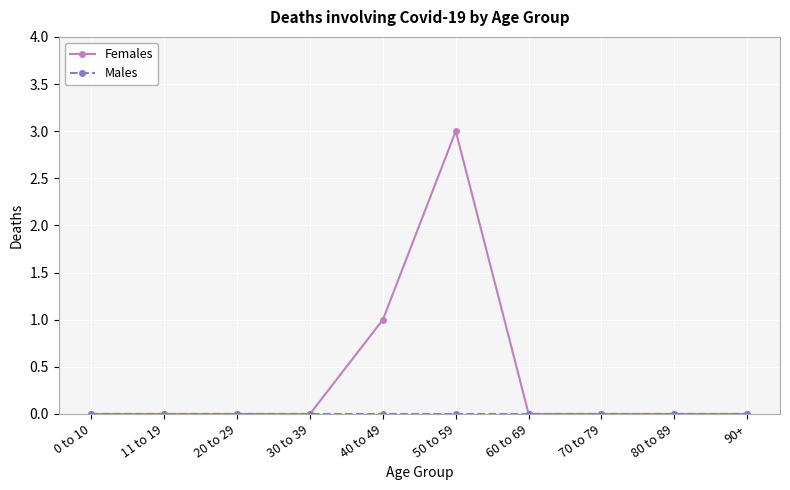

What position from the right is 50 to 59?

5